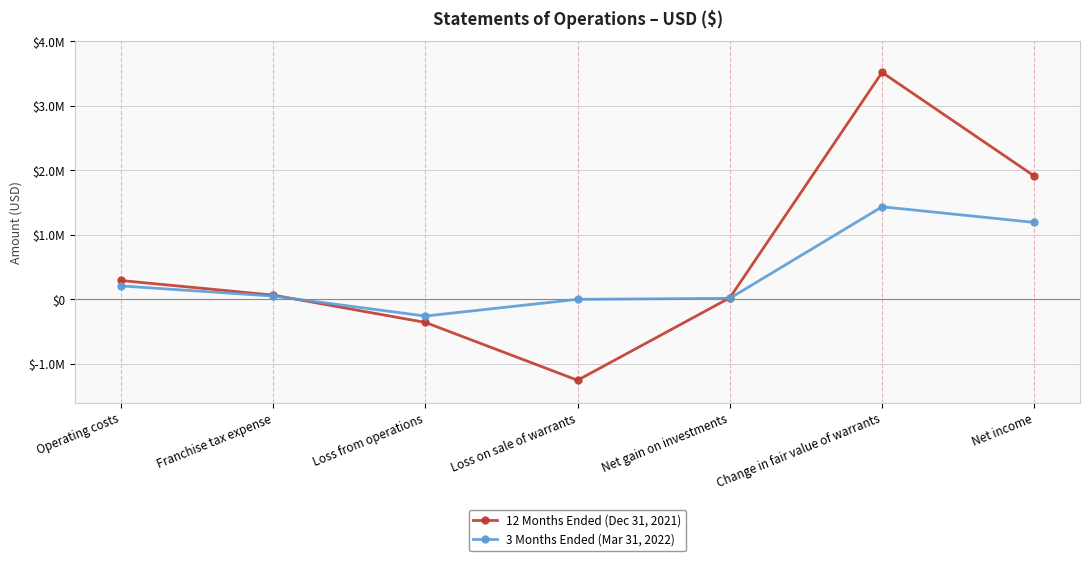

Is this an area chart (filled region under the line)?

No